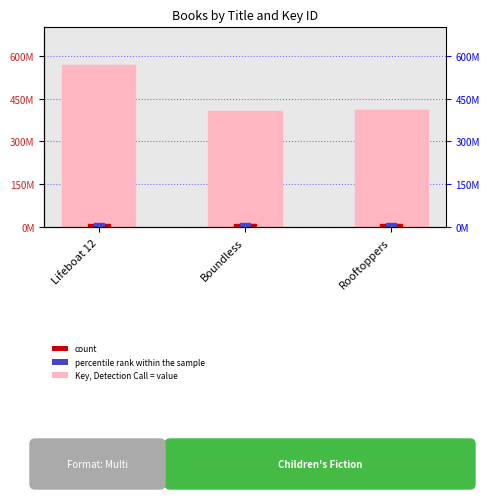

Where does the Key (ID value) series first go above 410789826?

Lifeboat 12